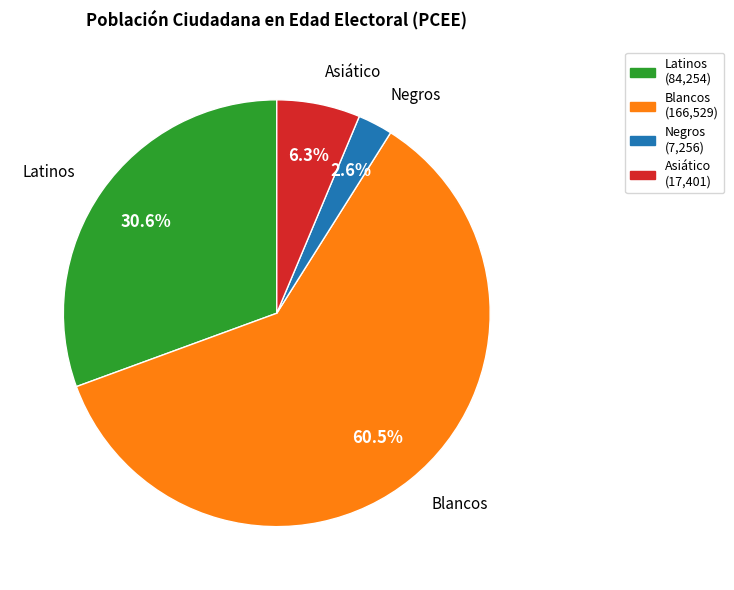

What portion of the pie excludes Blancos?

39.5%